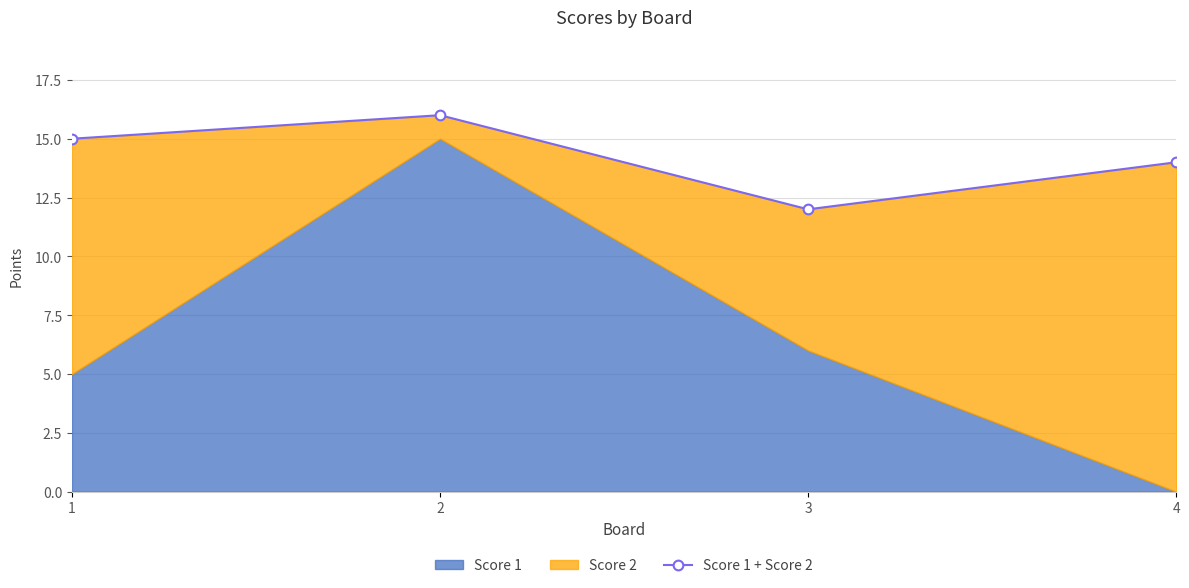

How many lines are shown in the chart?

1